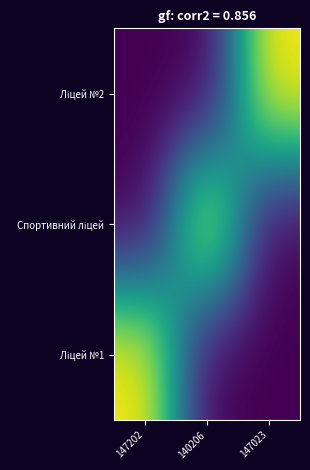

What is the difference between the highest and lowest values at 147023?

1